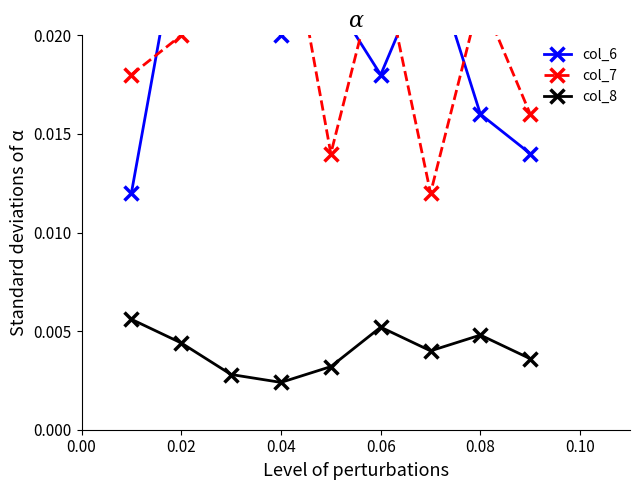

At which category does col_8 reach its first local peak?

0.06